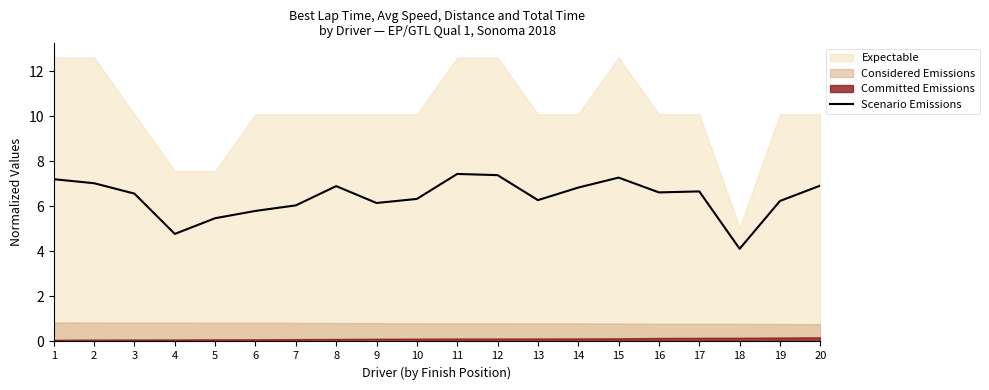

At which category does the data reach its first local valley?

4